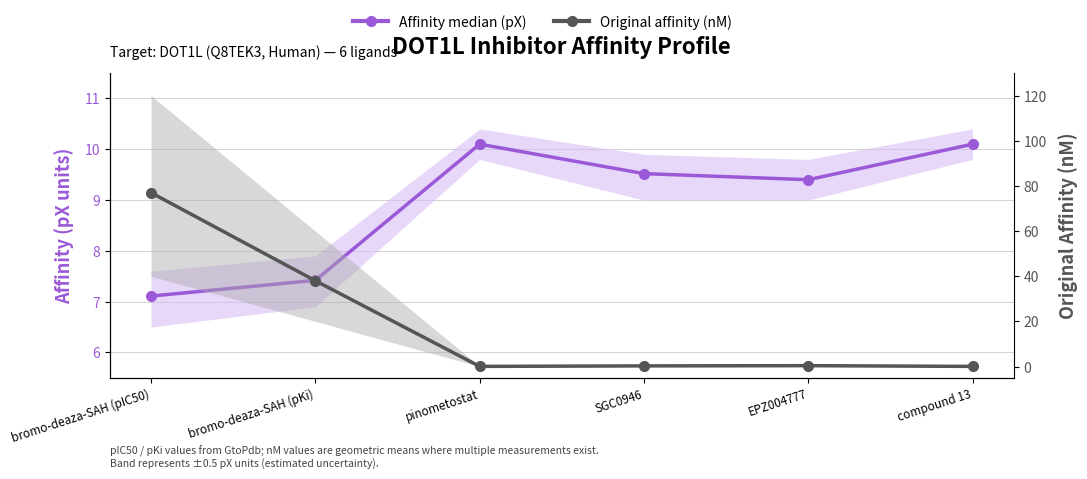

True or false: Original affinity (nM) and Affinity median (pX) cross at least once.

True